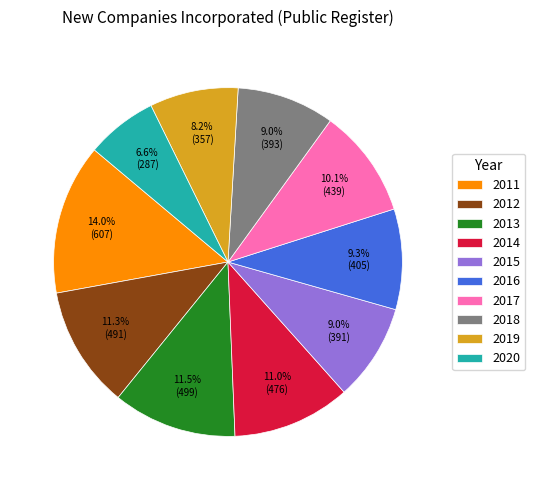

How many slices are in this pie chart?

10